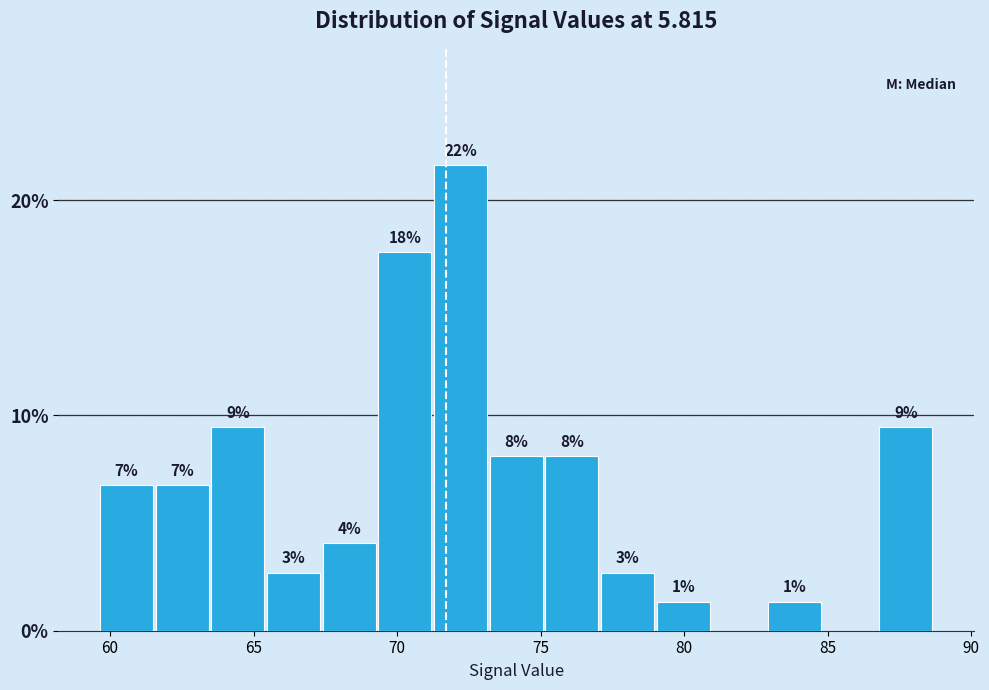

Around what value on the x-axis is the tallest bar? Give the approximate position of its centre, as read against the axis.

72.0